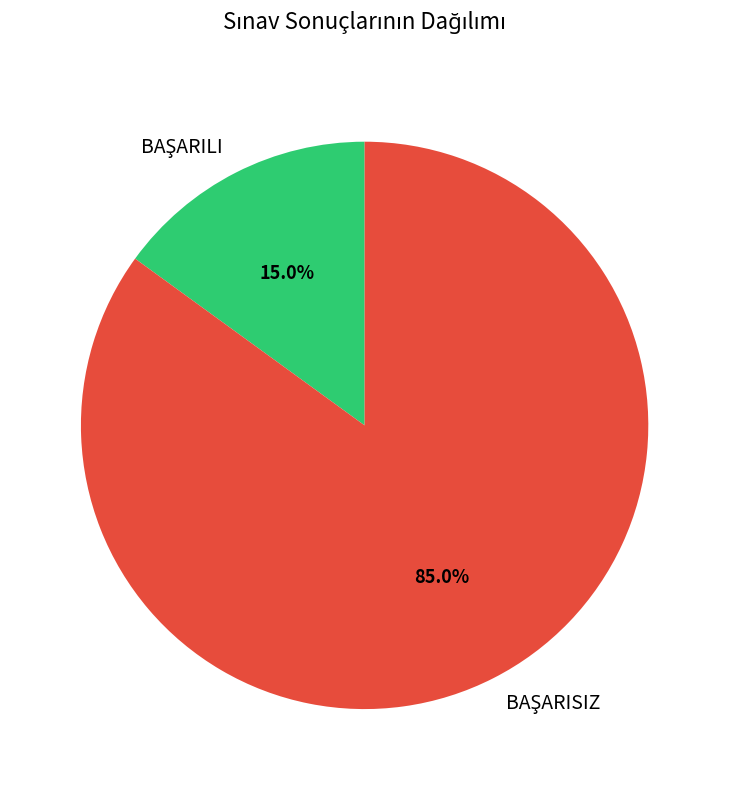

Is there any slice that represents more than half of the pie?

Yes